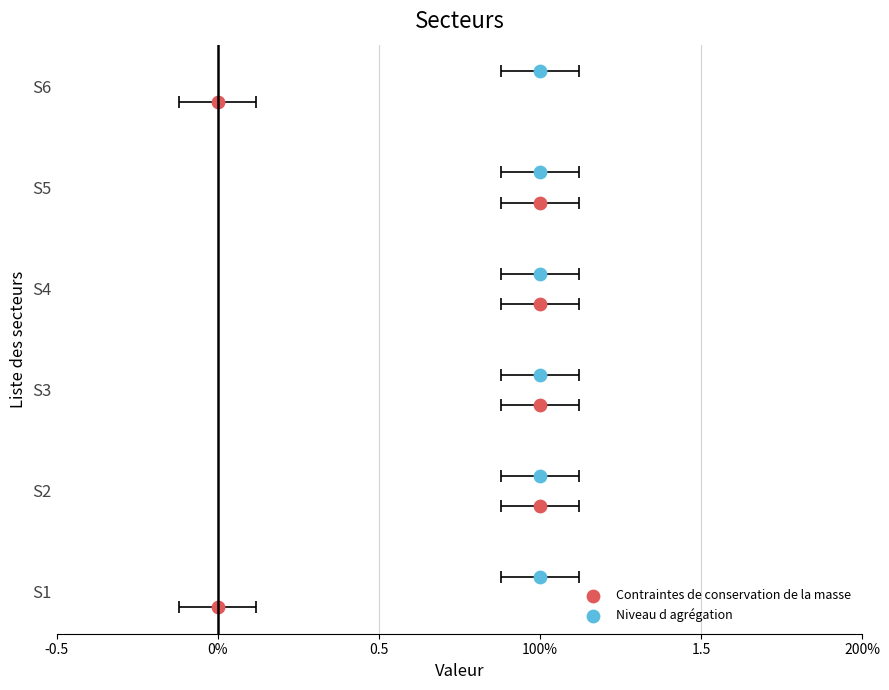

Which series contains the highest Y value?

Niveau d agrégation